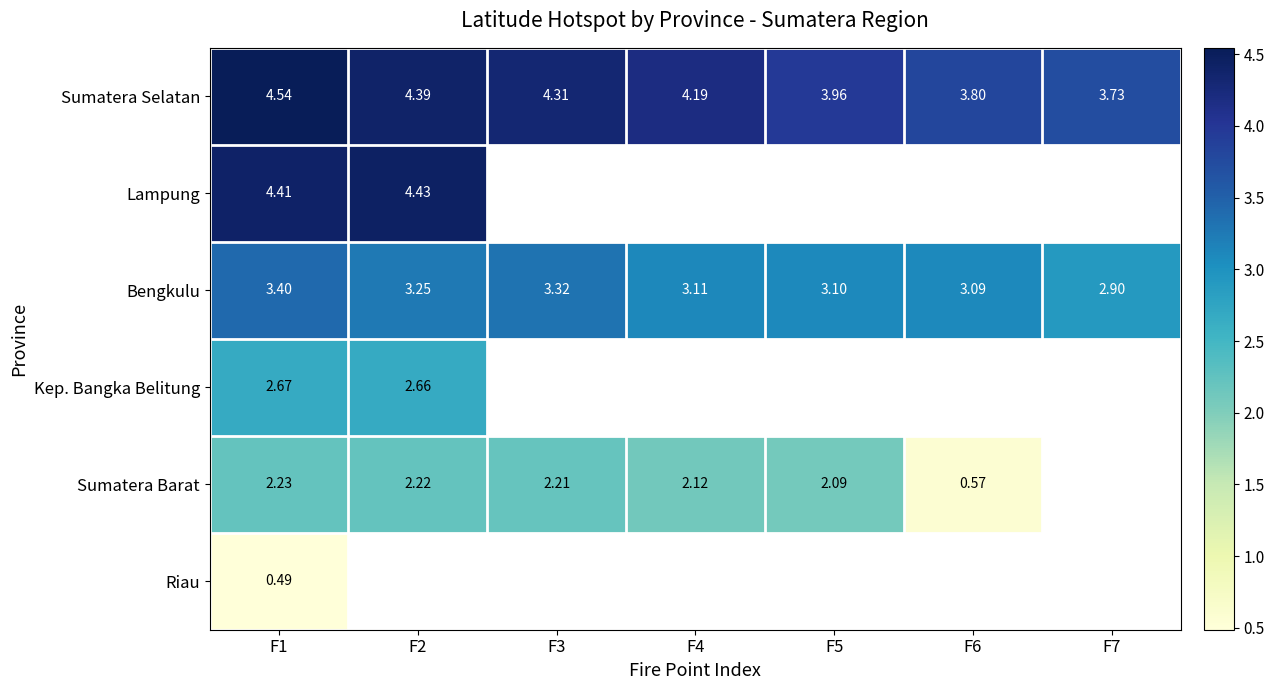

At which category is the sum across all series the highest?

F1